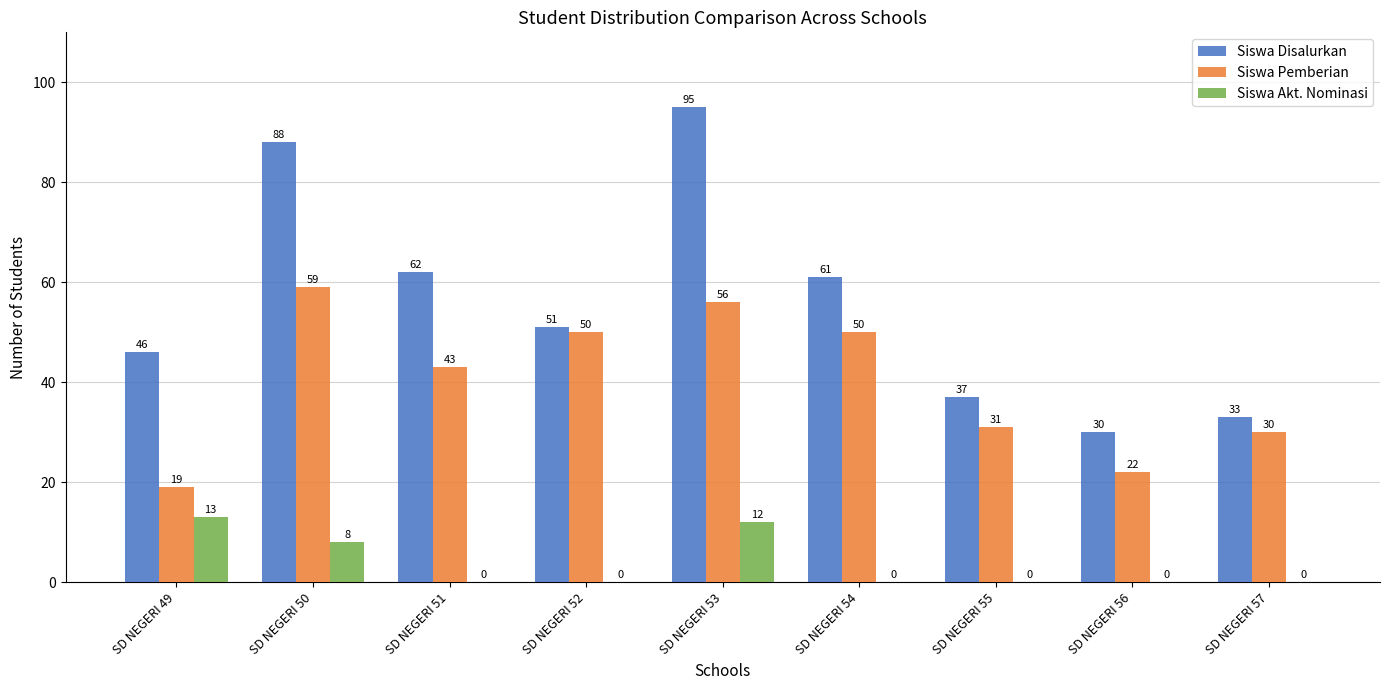

Reading left to right, what are all the values shown in this chart?

Siswa Disalurkan: SD NEGERI 49=46	SD NEGERI 50=88	SD NEGERI 51=62	SD NEGERI 52=51	SD NEGERI 53=95	SD NEGERI 54=61	SD NEGERI 55=37	SD NEGERI 56=30	SD NEGERI 57=33
Siswa Pemberian: SD NEGERI 49=19	SD NEGERI 50=59	SD NEGERI 51=43	SD NEGERI 52=50	SD NEGERI 53=56	SD NEGERI 54=50	SD NEGERI 55=31	SD NEGERI 56=22	SD NEGERI 57=30
Siswa Akt. Nominasi: SD NEGERI 49=13	SD NEGERI 50=8	SD NEGERI 51=0	SD NEGERI 52=0	SD NEGERI 53=12	SD NEGERI 54=0	SD NEGERI 55=0	SD NEGERI 56=0	SD NEGERI 57=0